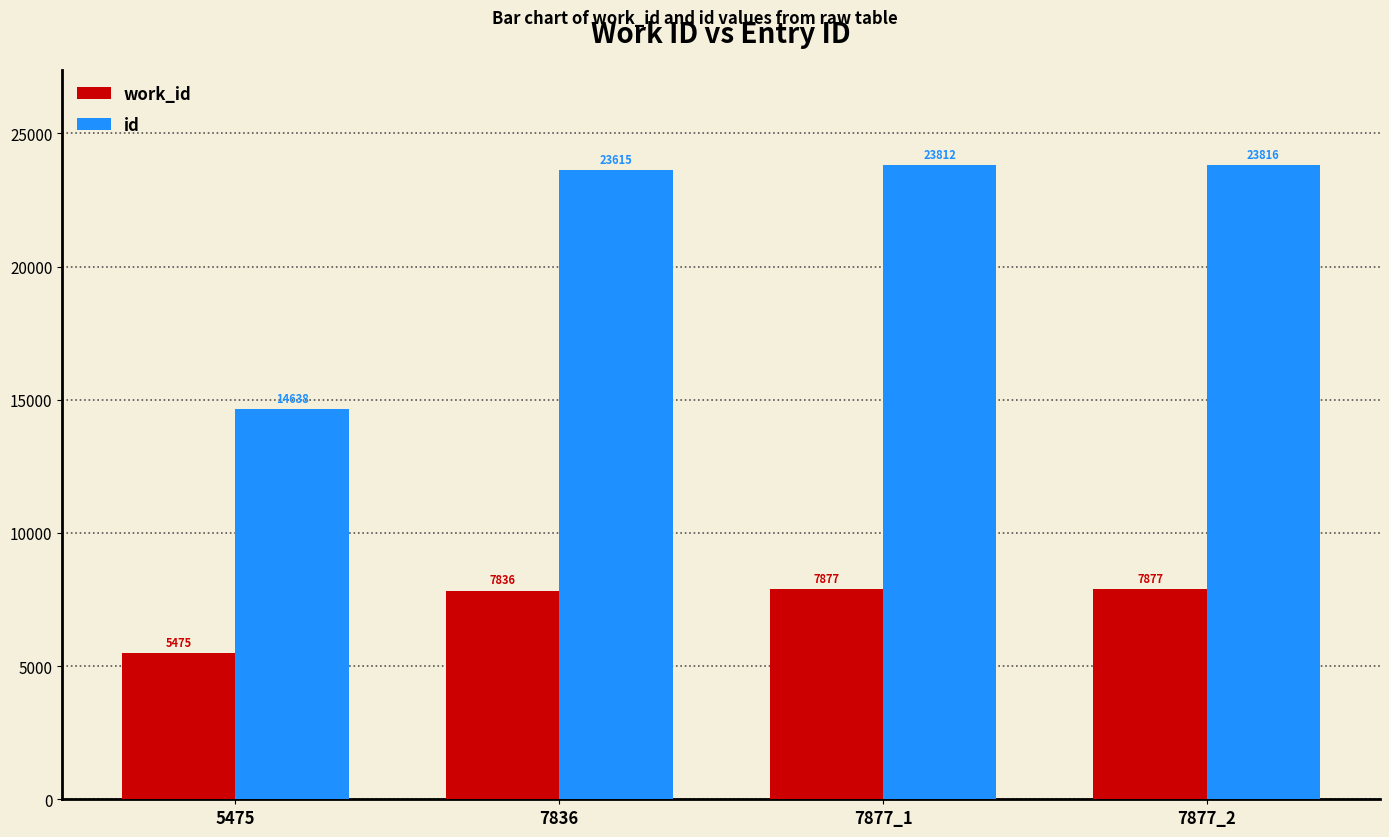

Reading left to right, extract all data points from this chart.

work_id: 5475=5475	7836=7836	7877_1=7877	7877_2=7877
id: 5475=14638	7836=23615	7877_1=23812	7877_2=23816